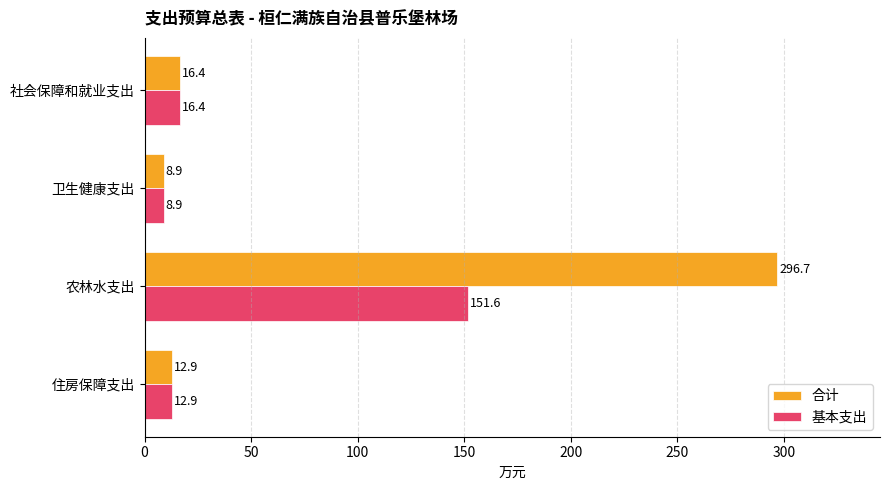

List the series in order of their overall mean, highest first.

合计, 基本支出